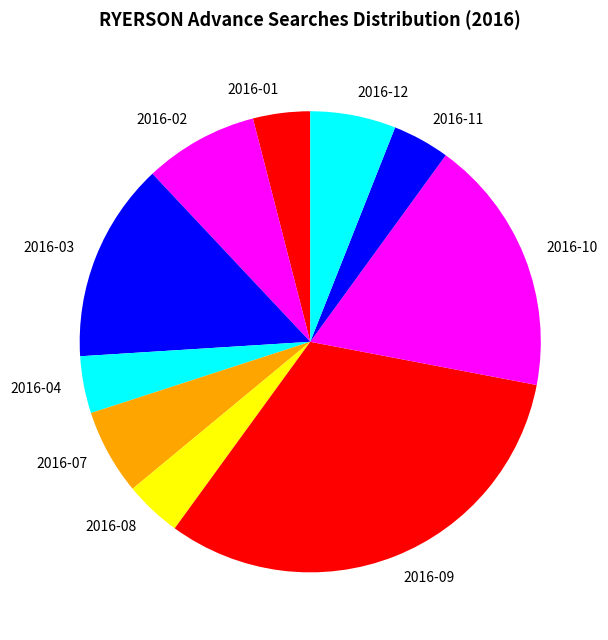

Is there a majority slice in this chart?

No